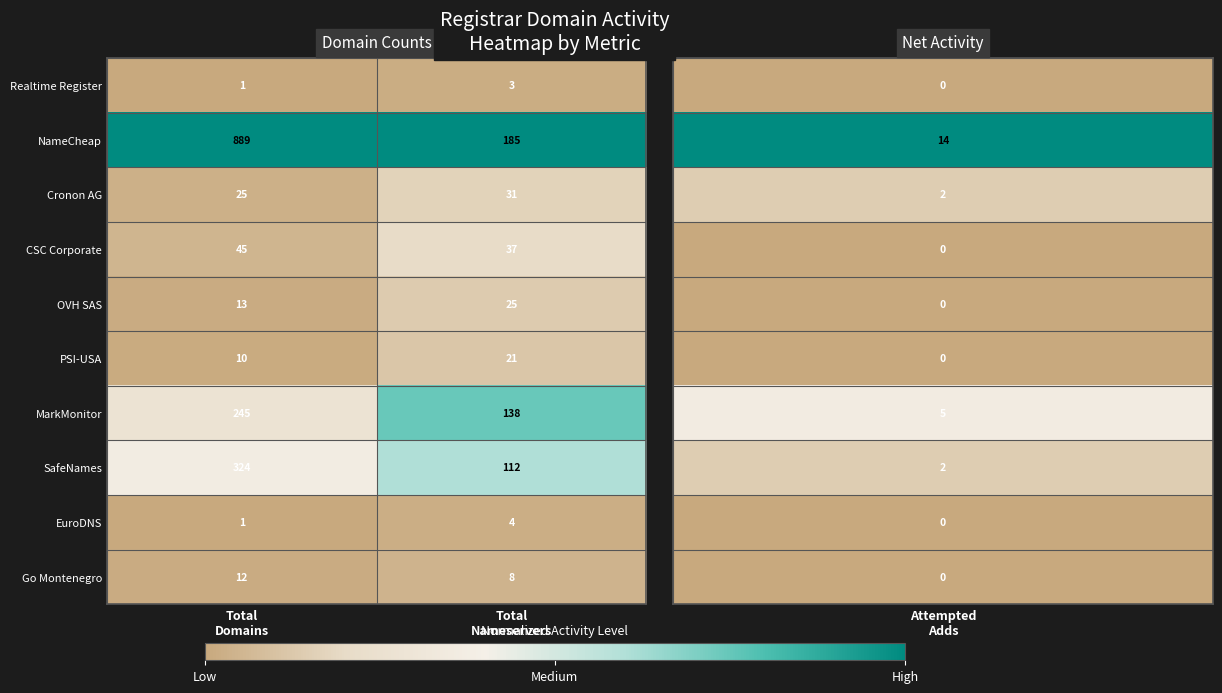

What is the difference between the maximum and minimum values in the MarkMonitor series?

107